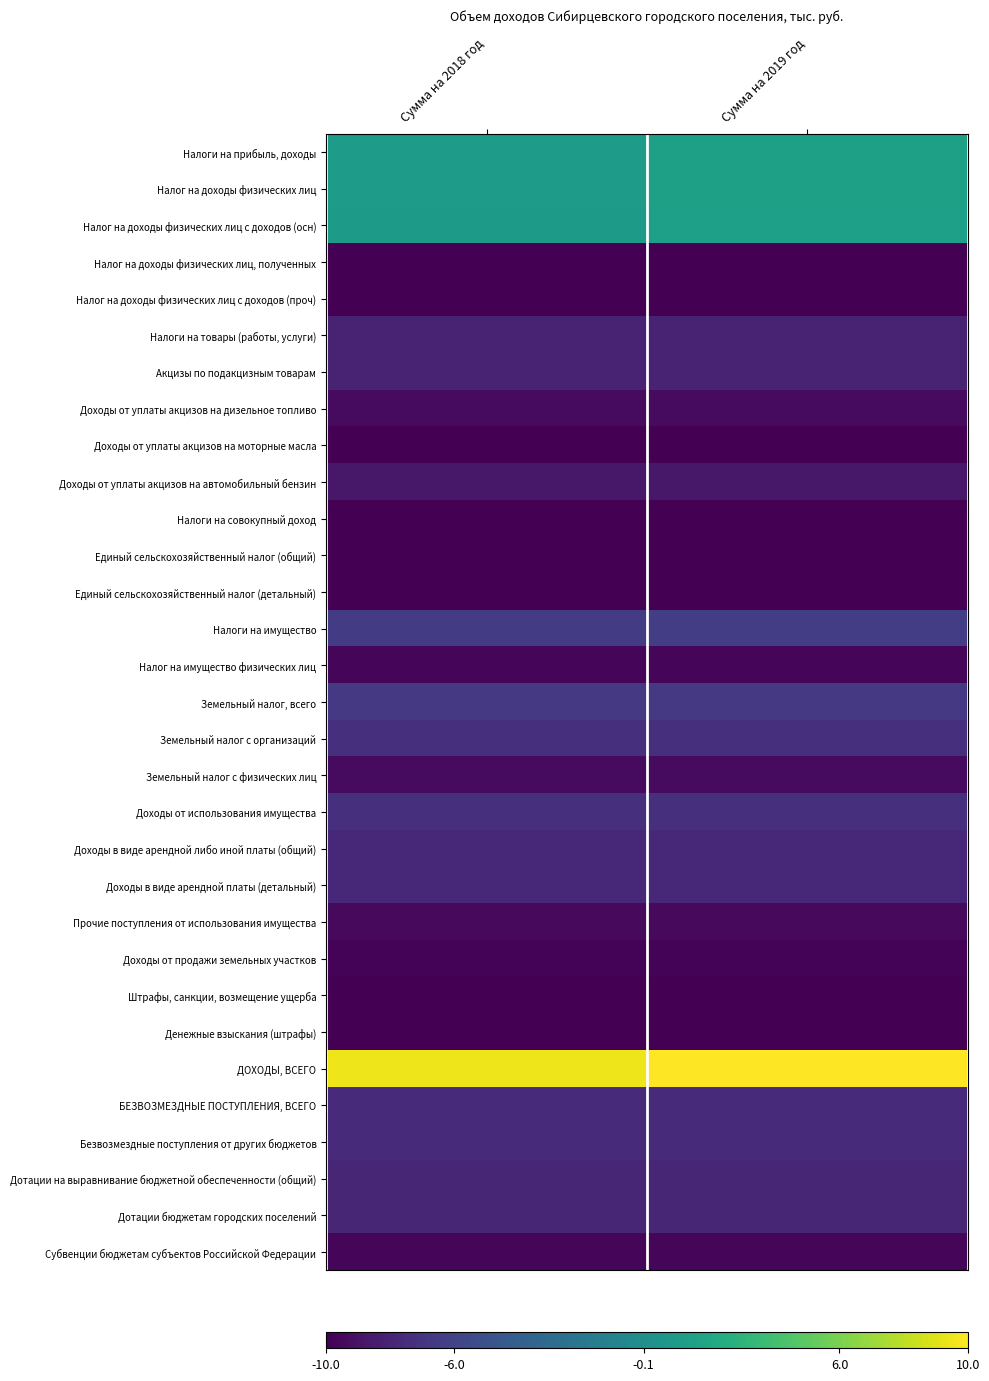

Which has a higher value, Сумма на 2018 год or Сумма на 2019 год?

Сумма на 2019 год